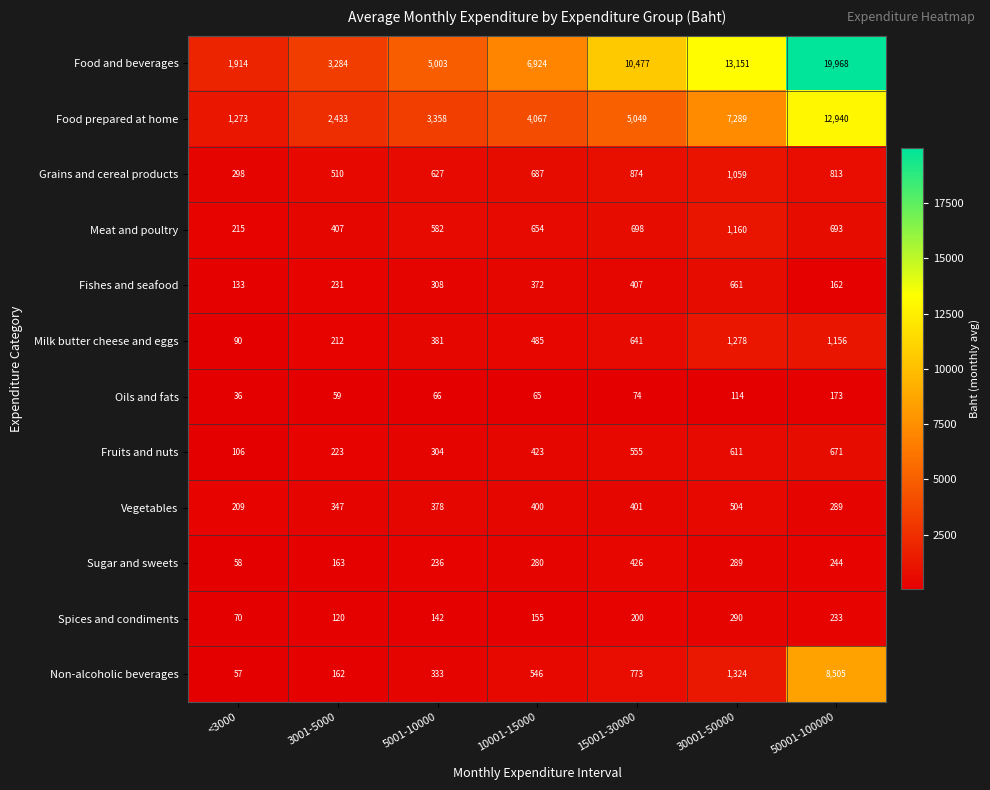

List the labels in order of Milk butter cheese and eggs value, largest first.

30001-50000, 50001-100000, 15001-30000, 10001-15000, 5001-10000, 3001-5000, <3000